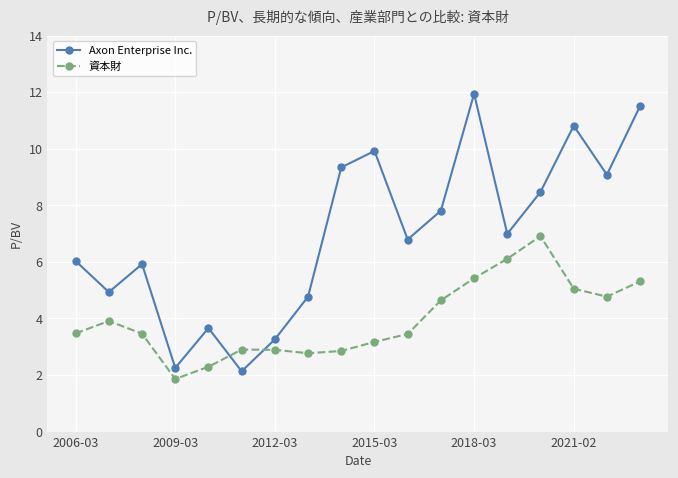

Rank the series by their maximum value, from highest to lowest.

Axon Enterprise Inc., 資本財